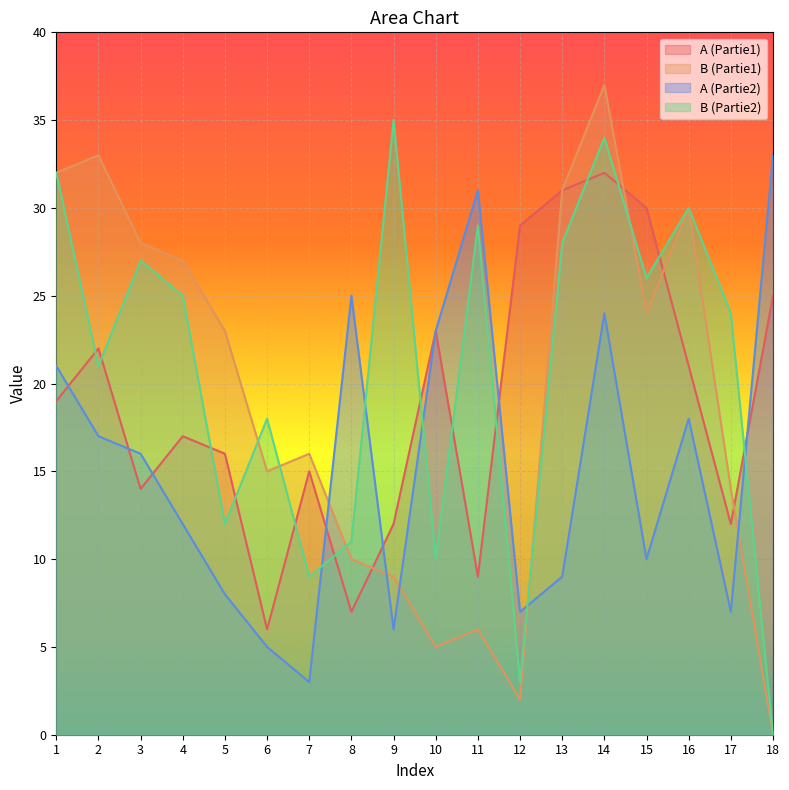

What value does the B (Partie2) series have at 10, to the nearest 5?

10